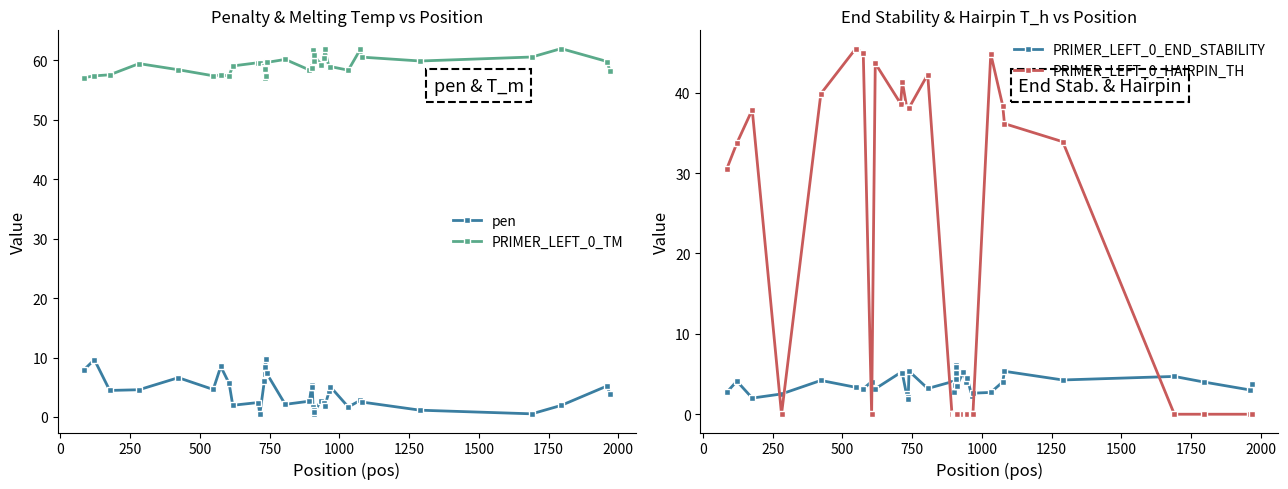

True or false: PRIMER_LEFT_0_END_STABILITY and pen cross at least once.

True